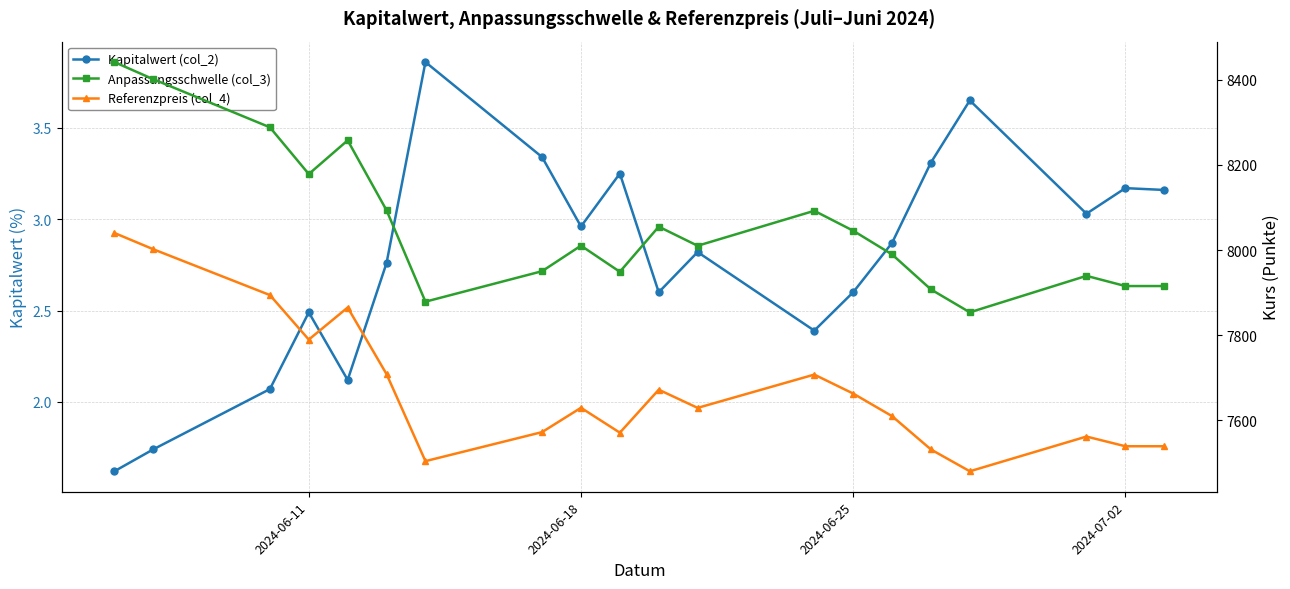

Is the value of Anpassungsschwelle (col_3) at 11 greater than the value of Referenzpreis (col_4) at 4?

Yes